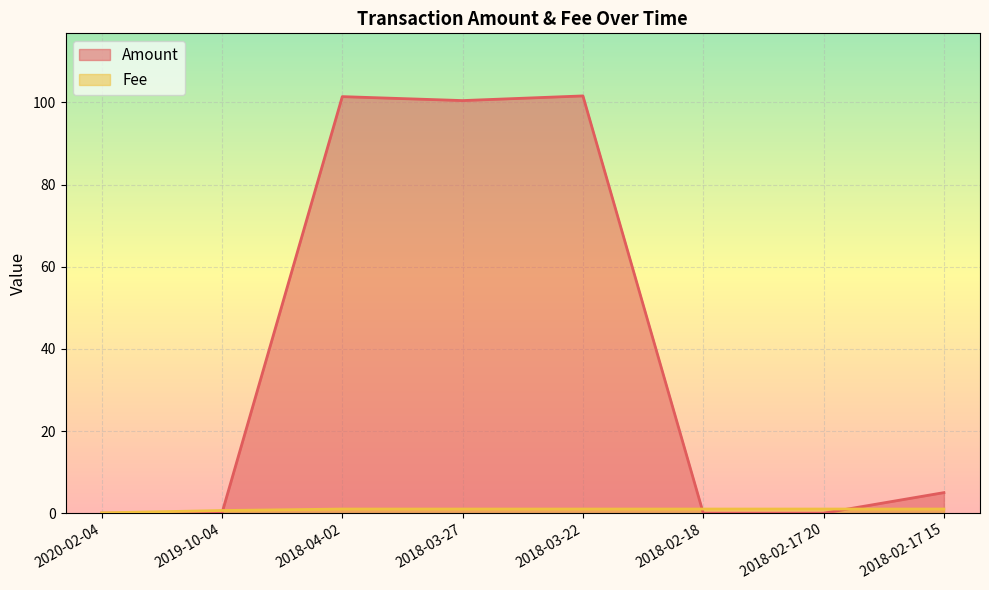

What is the difference between the highest and lowest values at 2018-02-17 15?

4.0